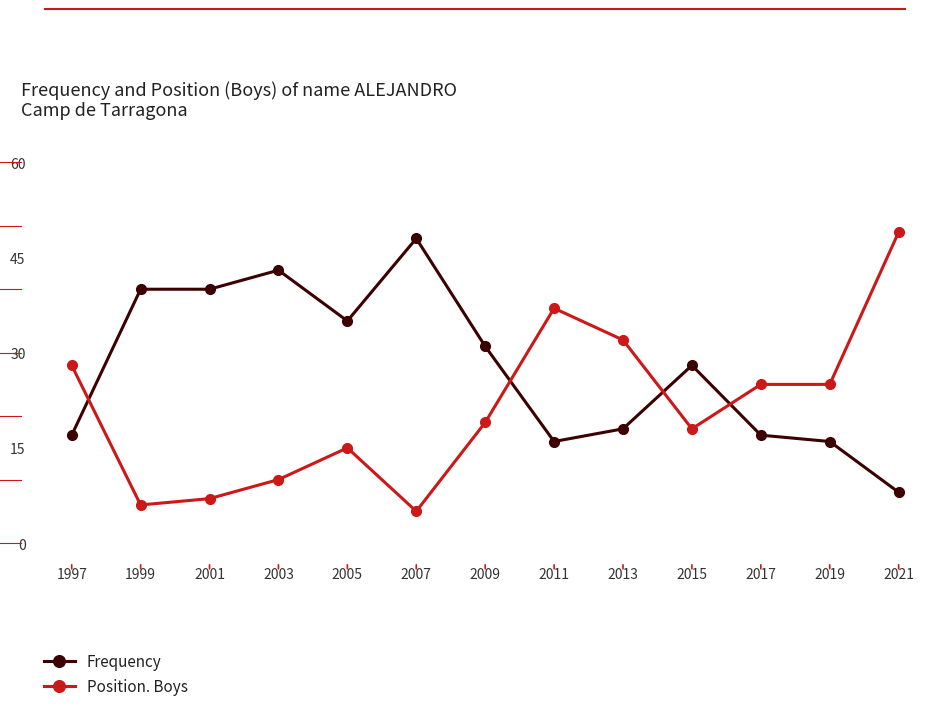

How many values in the Frequency series are below 28?

6